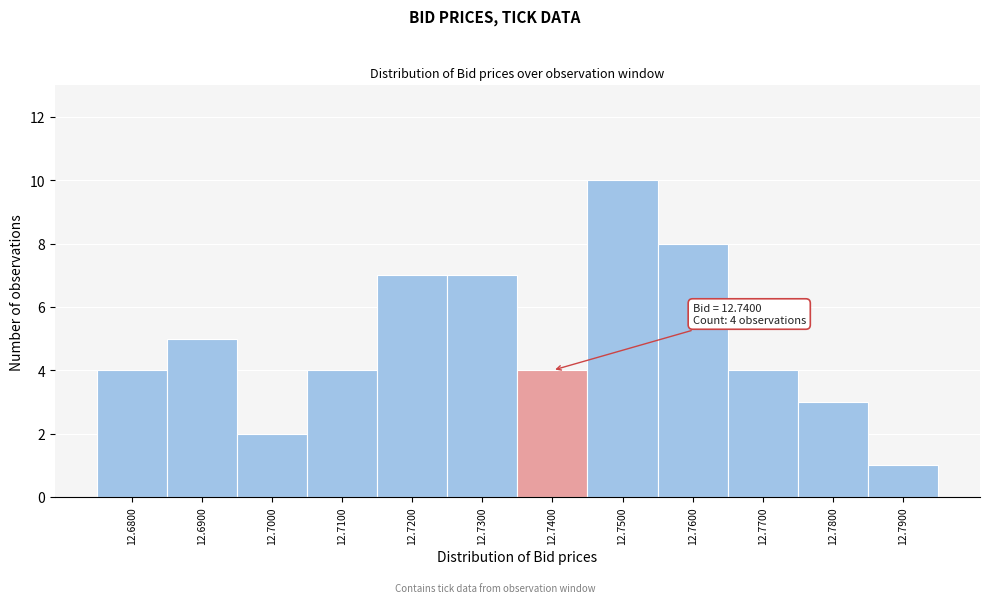

Which range on the x-axis has the tallest bar?

12.745 to 12.755